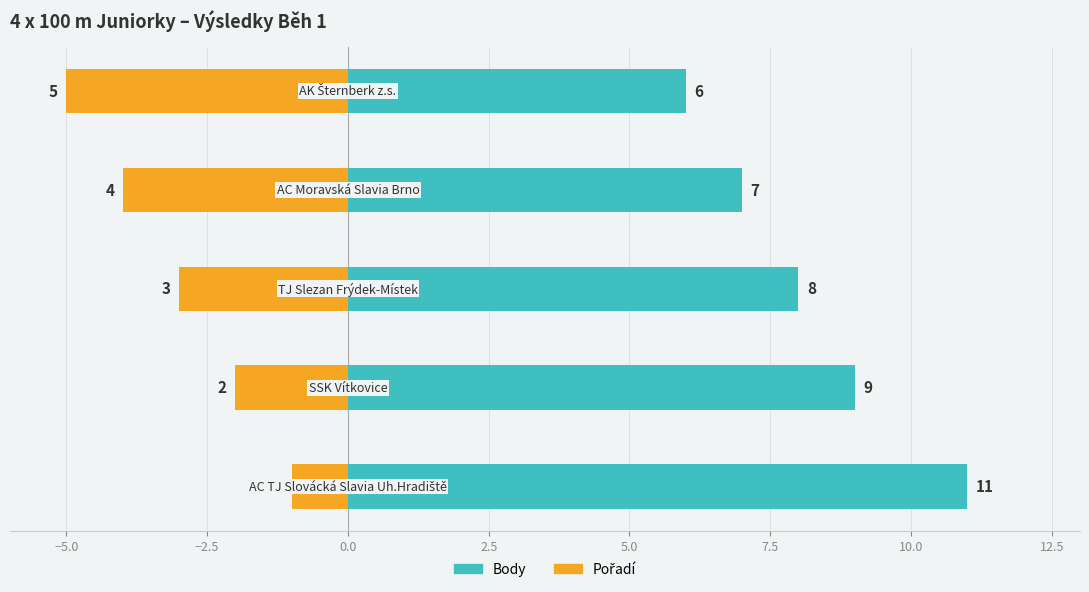

List the series in order of their overall mean, highest first.

Body, Pořadí